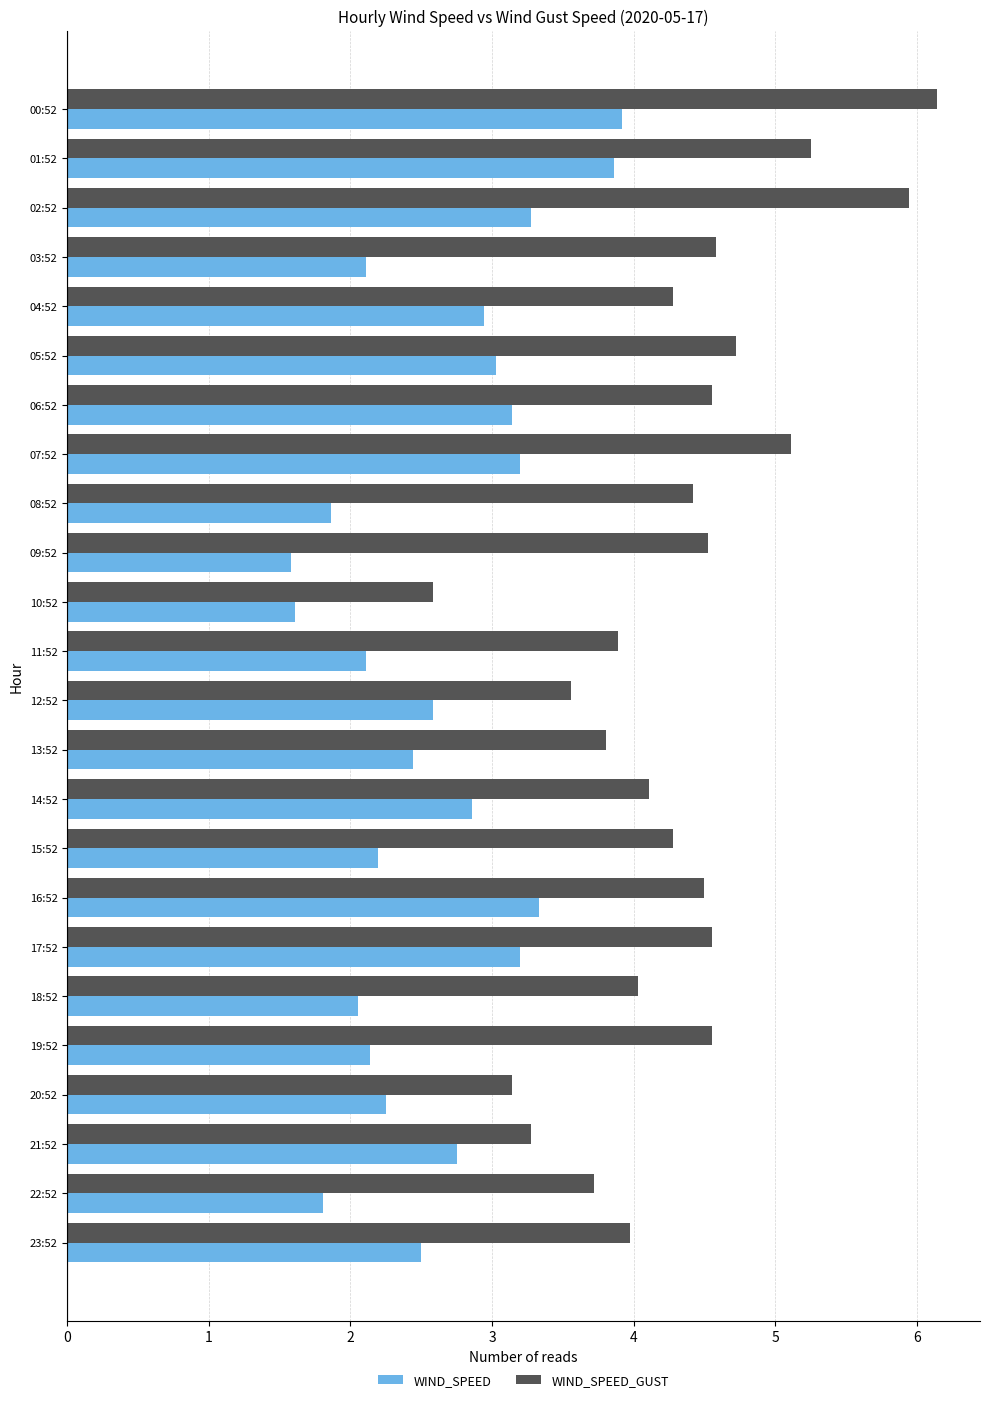

How many data points in WIND_SPEED are less than 2?

4